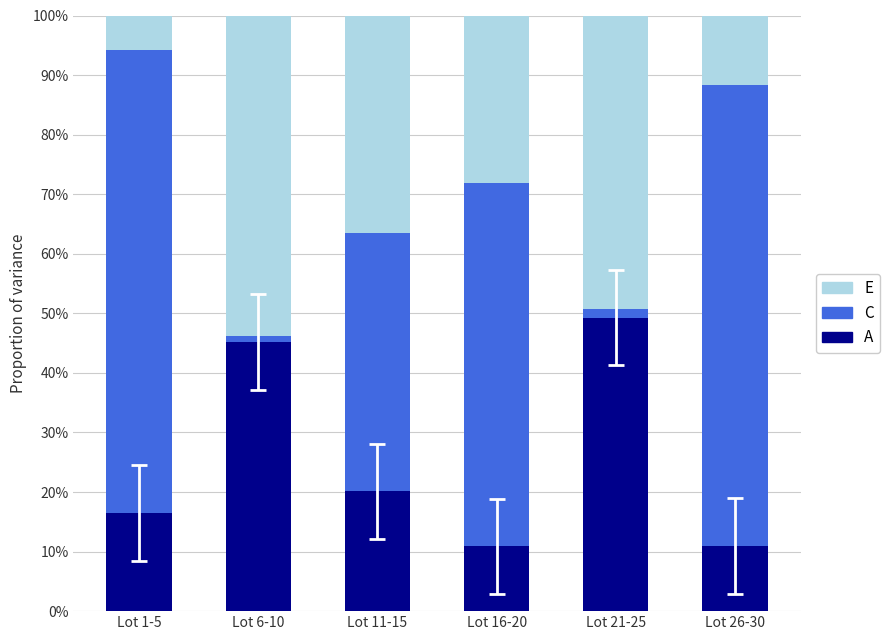

Are the bars grouped side by side (vs. stacked)?

No